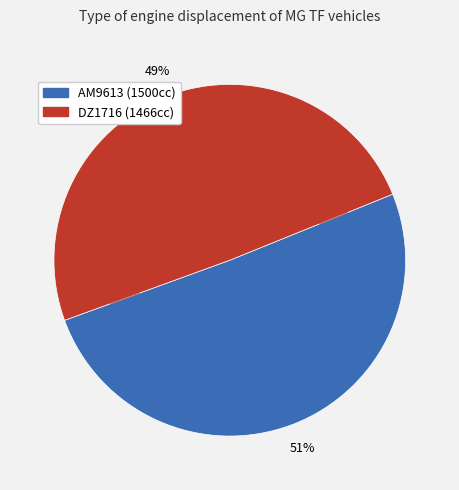

How many segments does this pie chart have?

2